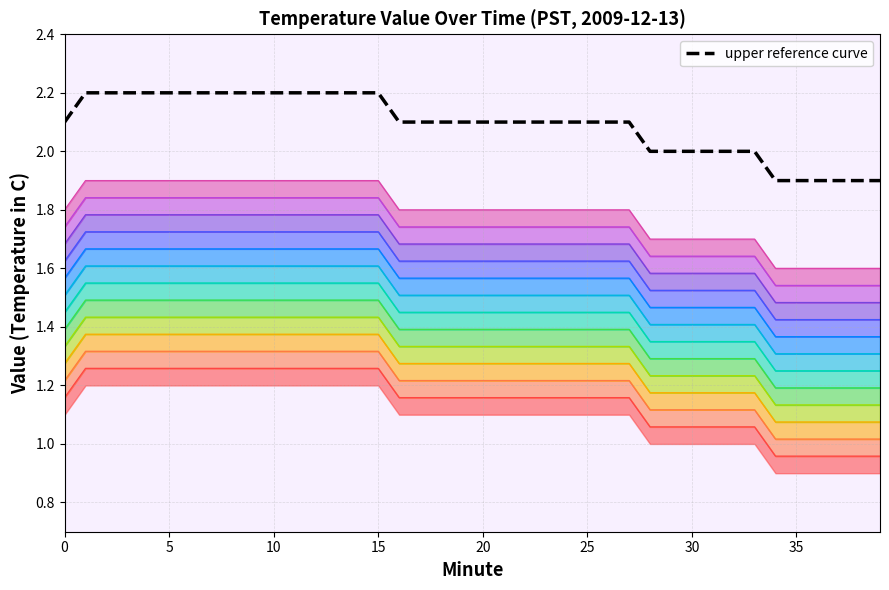

True or false: upper reference curve has a value of 3.5 at 25.

False